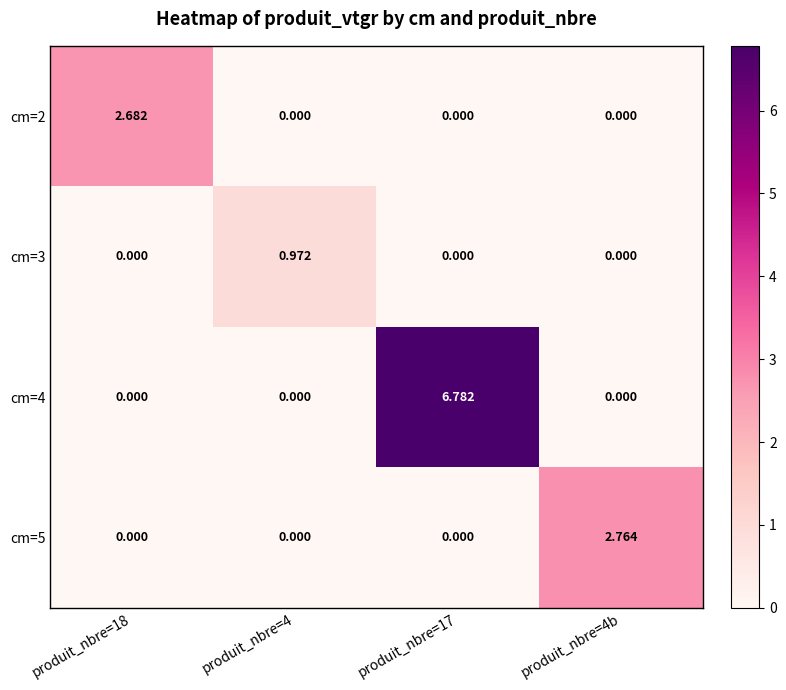

At which category is the sum across all series the highest?

produit_nbre=17